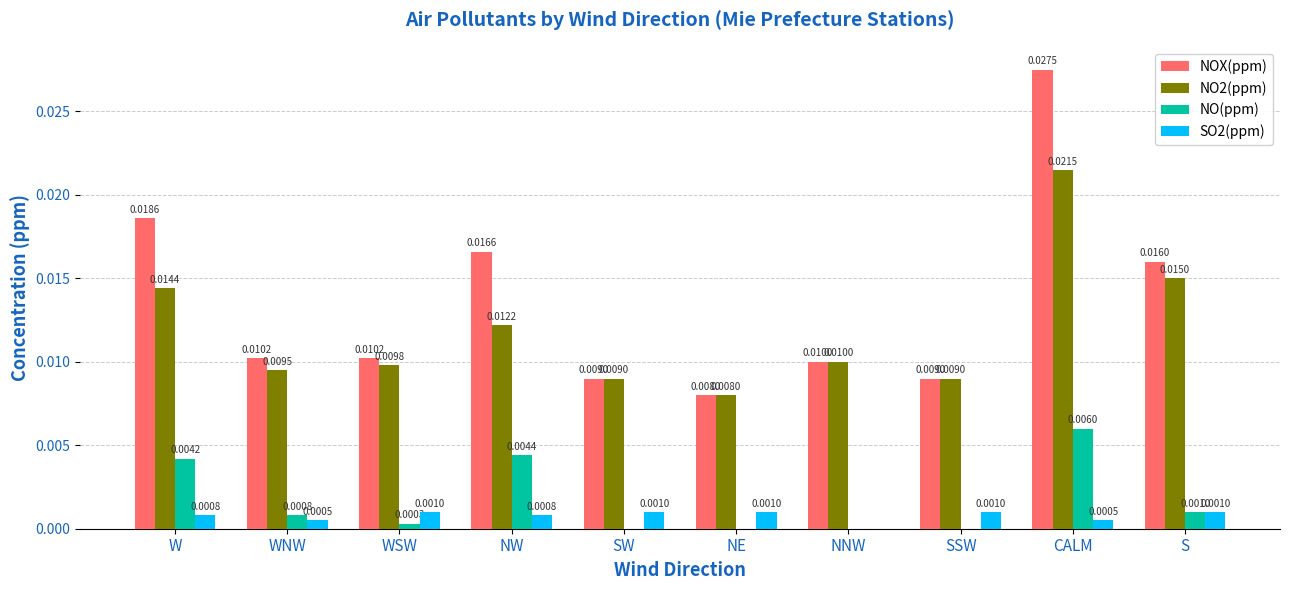

Which category has the highest value across all series?

CALM